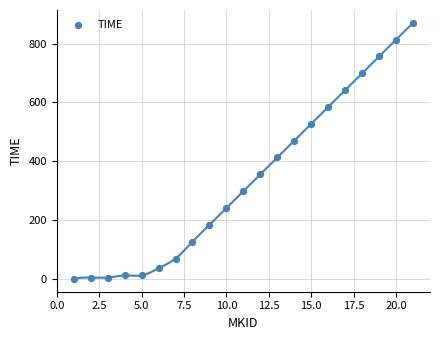

What is the range of Y values (max minus min)?

870.8